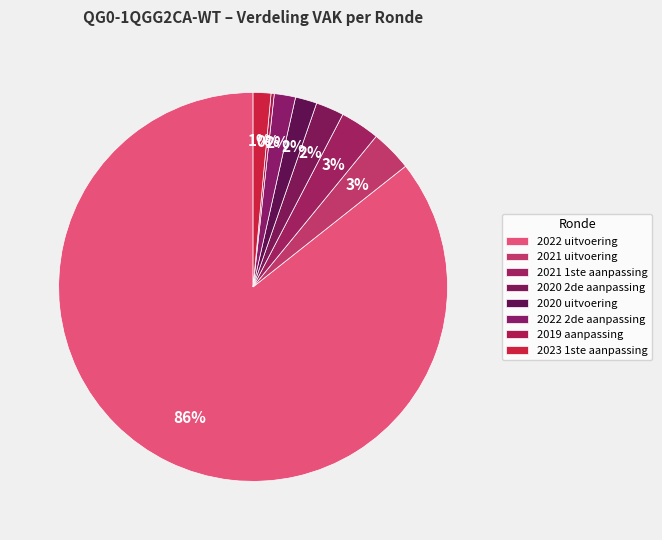

How many segments does this pie chart have?

8